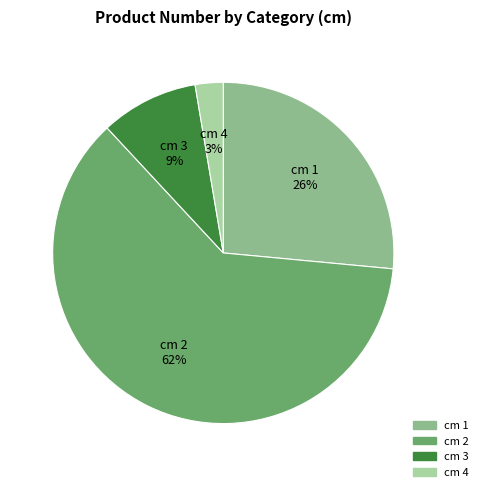

What is the majority slice?

cm 2